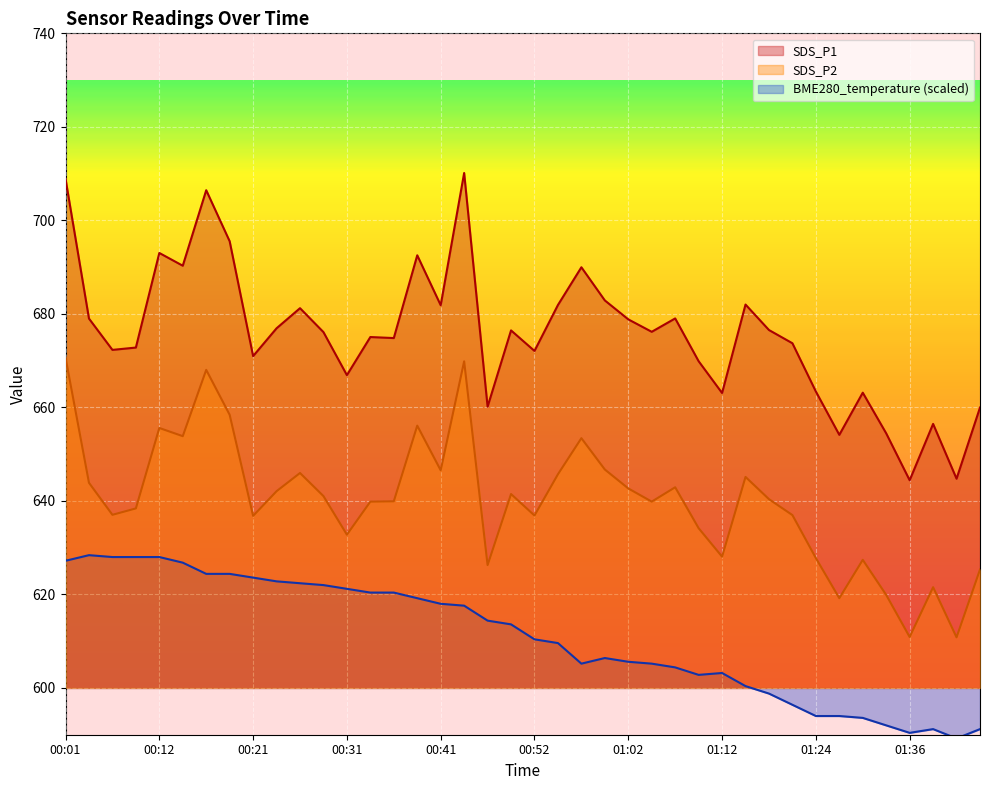

How many values in the SDS_P1 series are below 676?

19